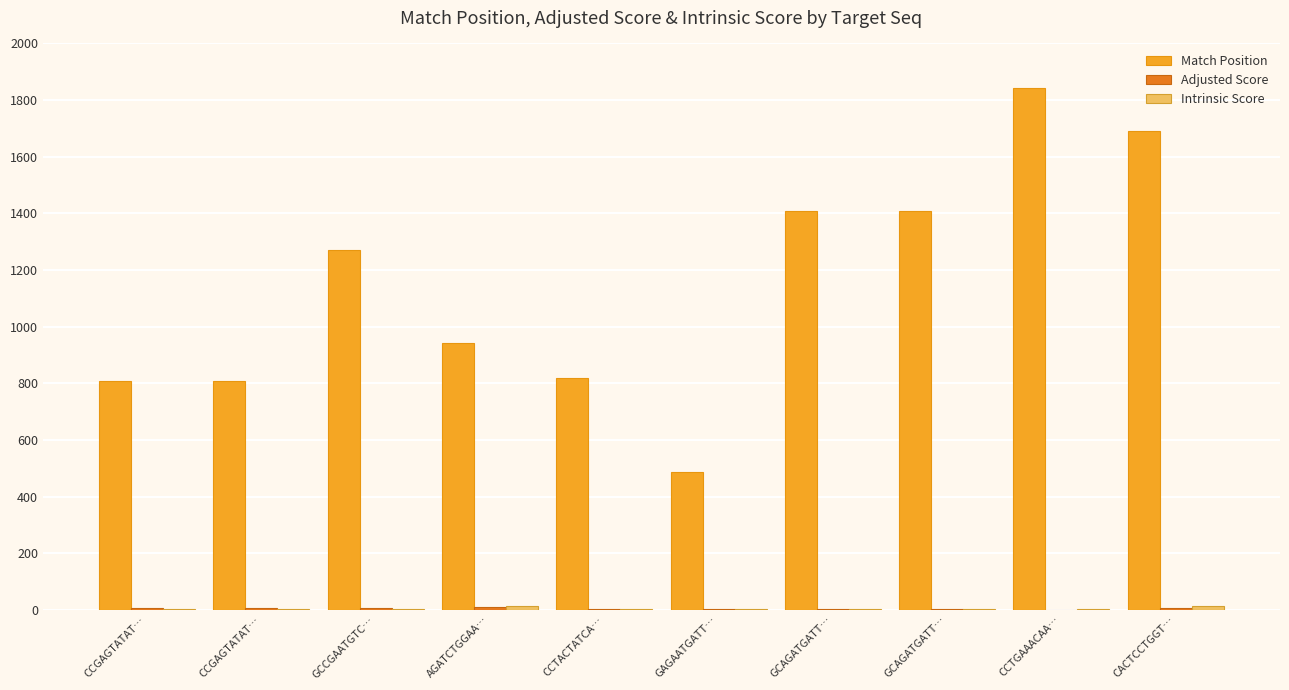

Are the bars grouped side by side (vs. stacked)?

Yes